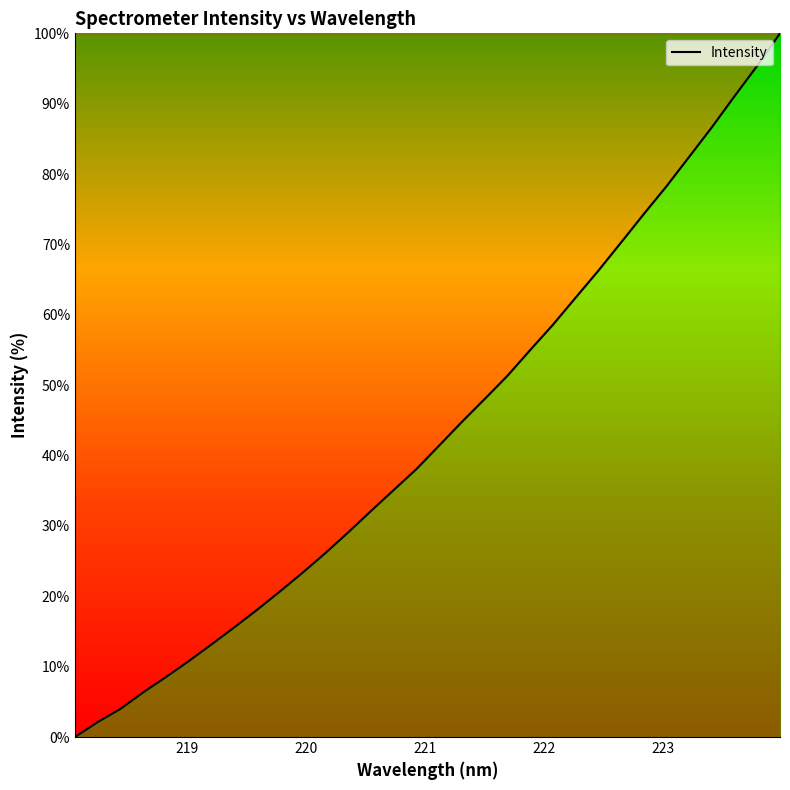

Reading left to right, what are all the values shown in this chart?

0.0	2.1	4.0	6.4	8.5	10.8	13.2	15.6	18.1	20.7	23.4	26.1	29.1	32.1	35.1	38.1	41.4	44.8	48.0	51.3	55.0	58.6	62.4	66.3	70.3	74.3	78.3	82.5	86.7	91.1	95.4	100.0